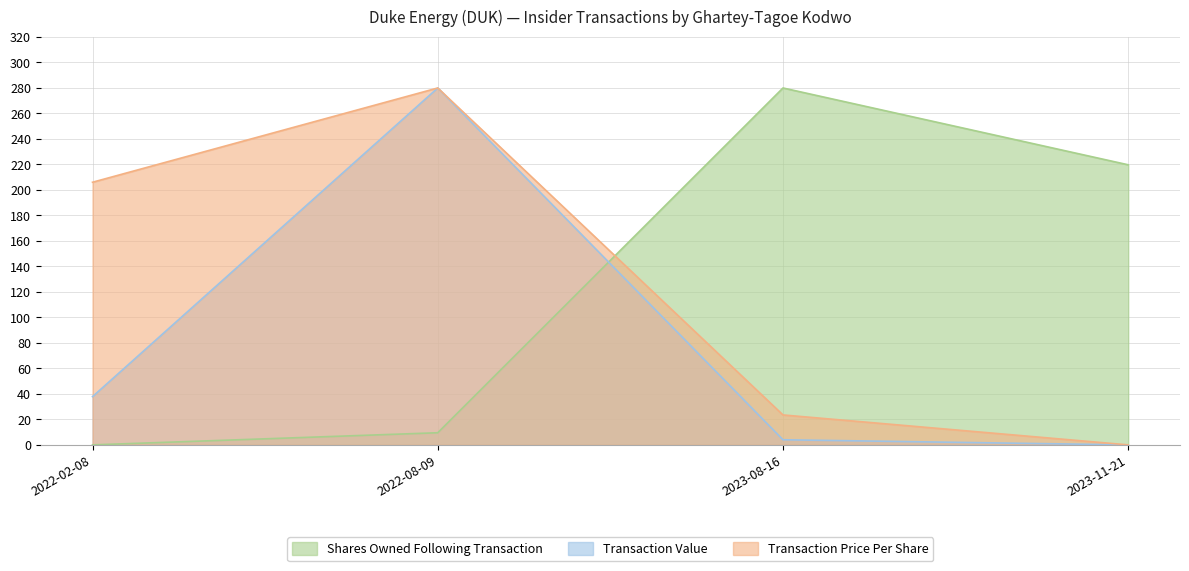

True or false: Shares Owned Following Transaction and Transaction Value cross at least once.

True